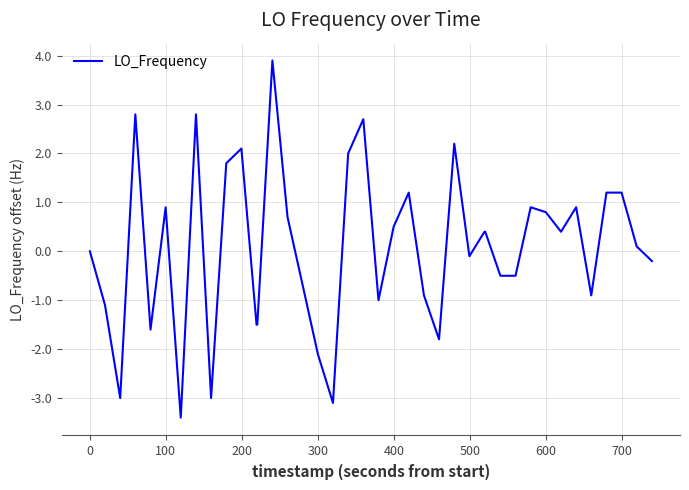

What is the difference between the maximum and minimum values?

7.3